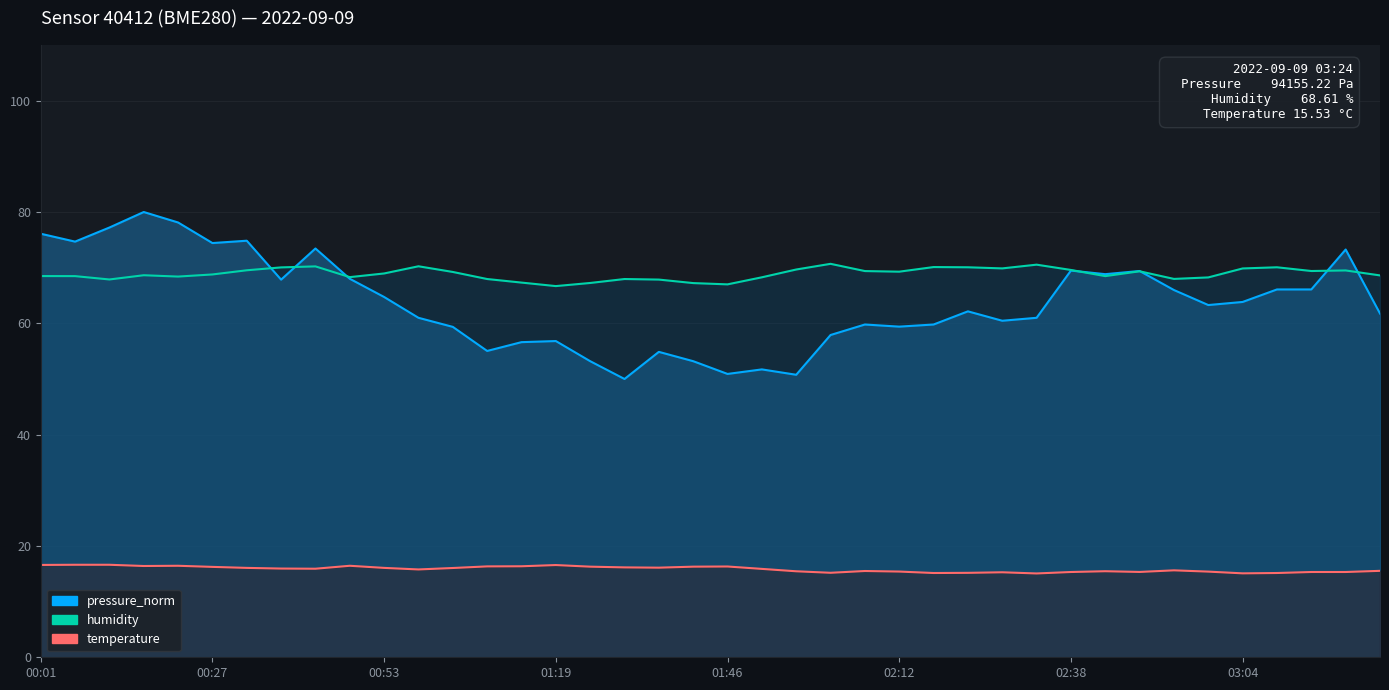

Which label corresponds to the smallest value in the chart?

02:32